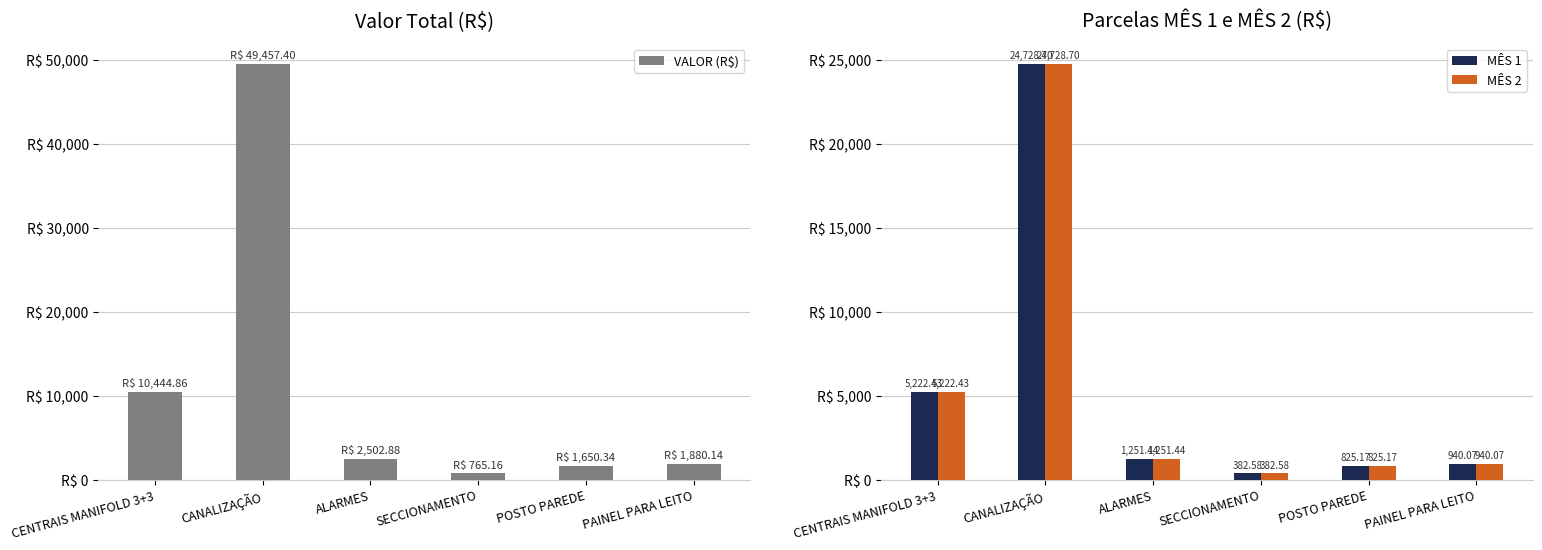

Are the bars horizontal?

No